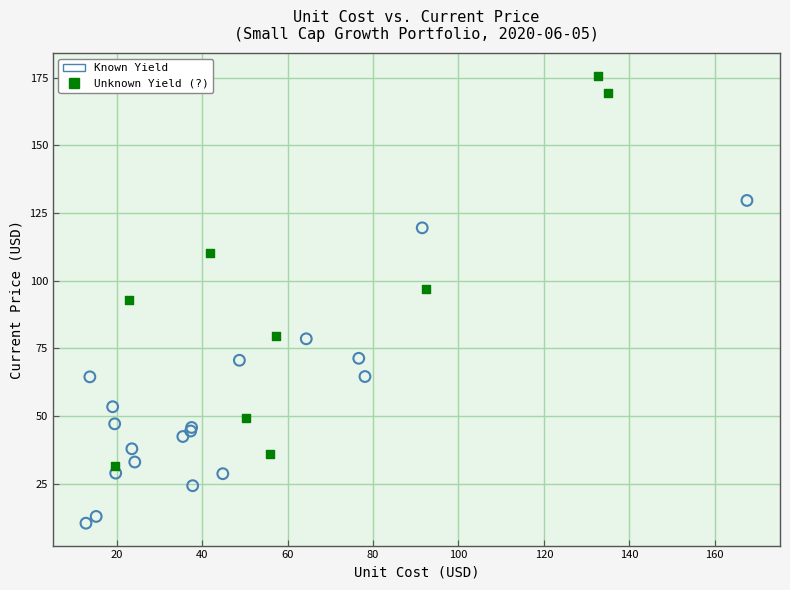

Which series reaches the maximum Y coordinate?

Unknown Yield (?)